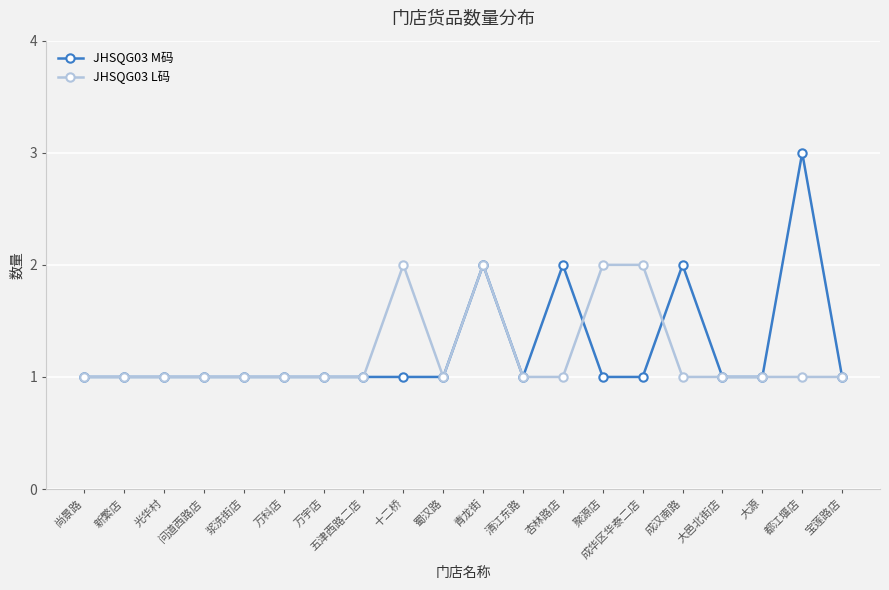

What position from the right is 清江东路?

9